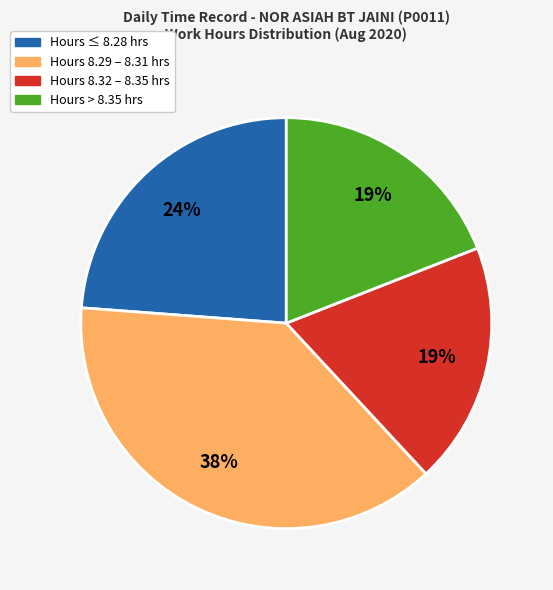

What is the largest slice in the pie chart?

Hours 8.29 – 8.31 hrs